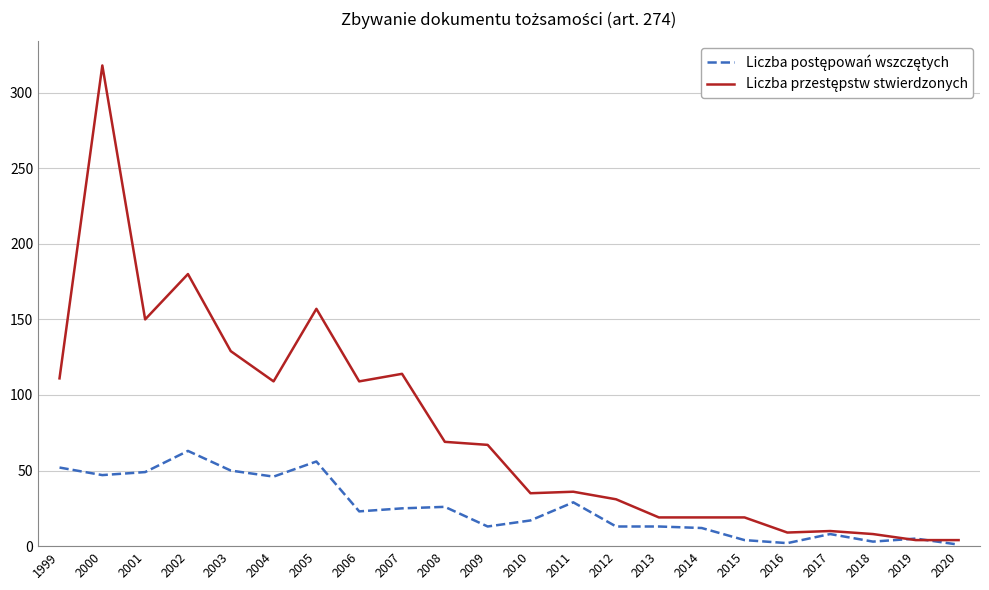

What is the maximum value shown in the chart?

318